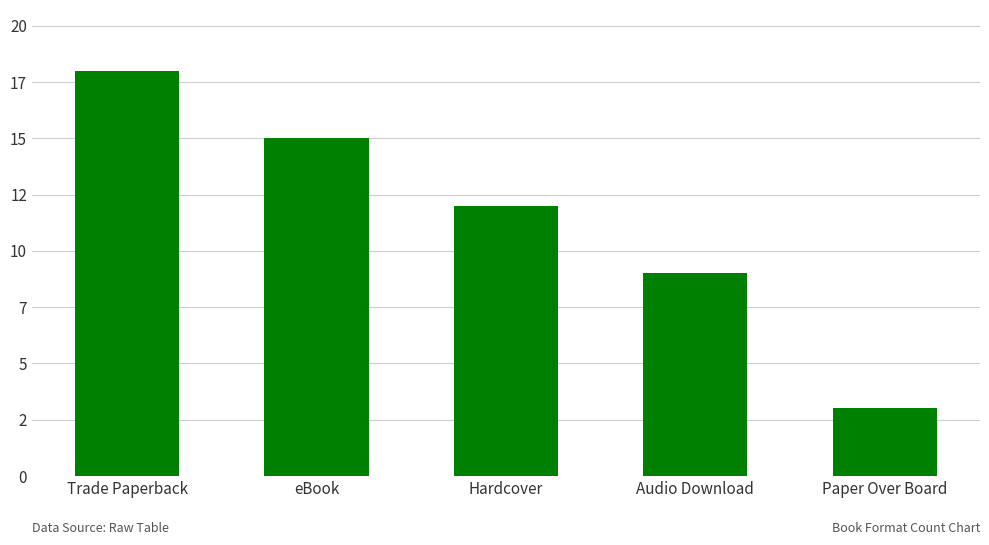

Which label corresponds to the largest value in the chart?

Trade Paperback